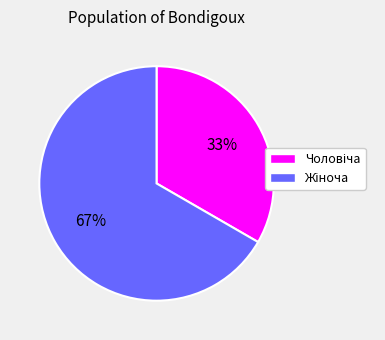

To the nearest percent, what is the average slice percentage?

50%